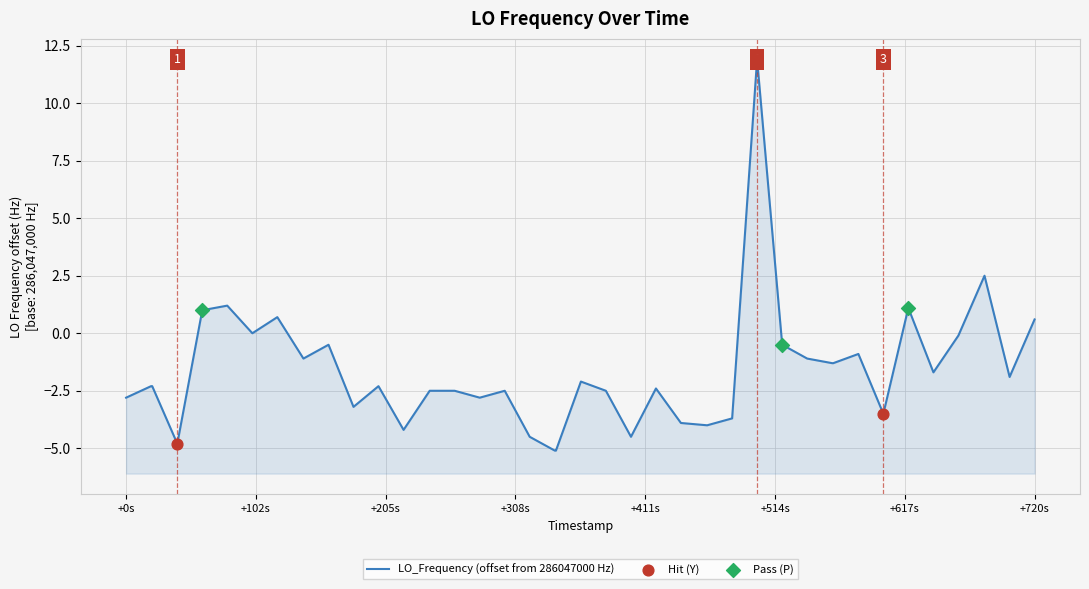

What is the change in value from 1633165235.0 to 1633165555.1?

-2.8